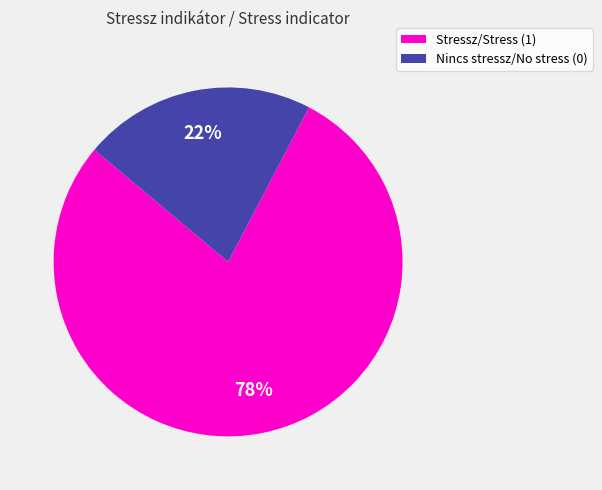

Do Nincs stressz/No stress (0) and Stressz/Stress (1) together represent more than half of the pie?

Yes